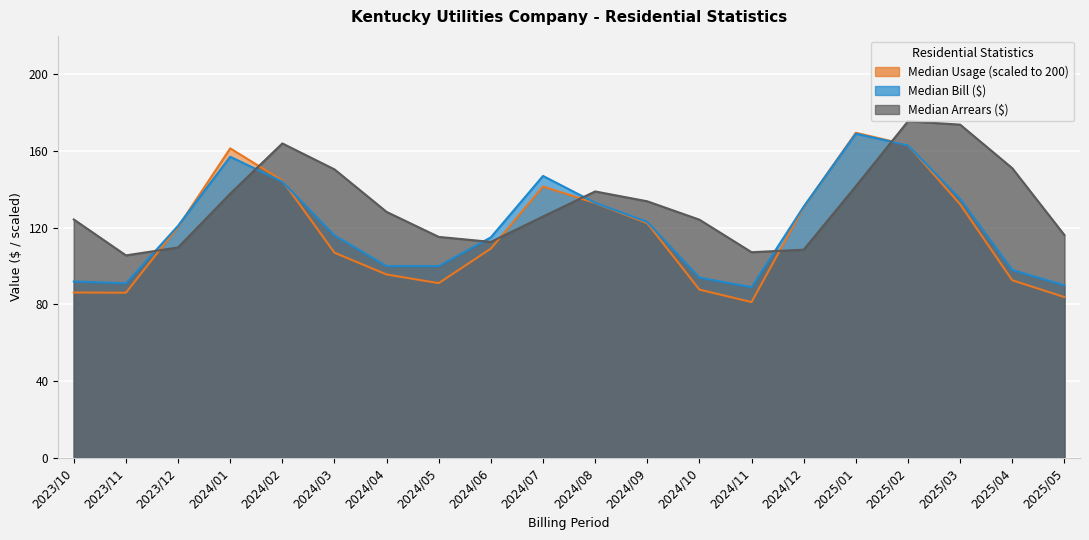

Between 2023/12 and 2024/04, which is larger?

2023/12